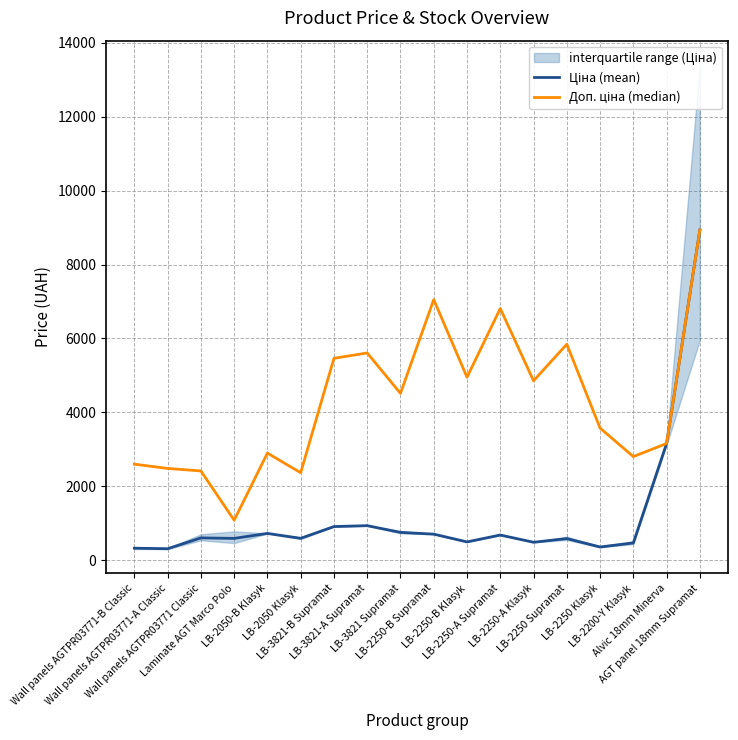

How many lines are shown in the chart?

2